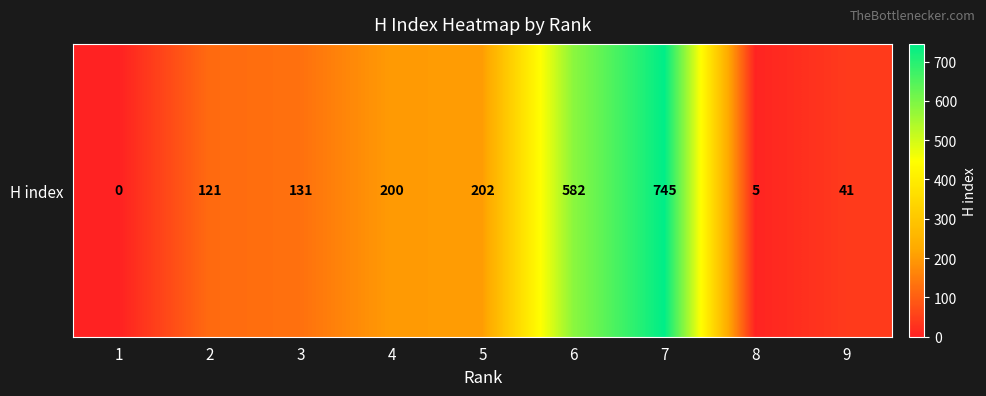

Reading left to right, transcribe all the data shown in this chart.

0	121	131	200	202	582	745	5	41